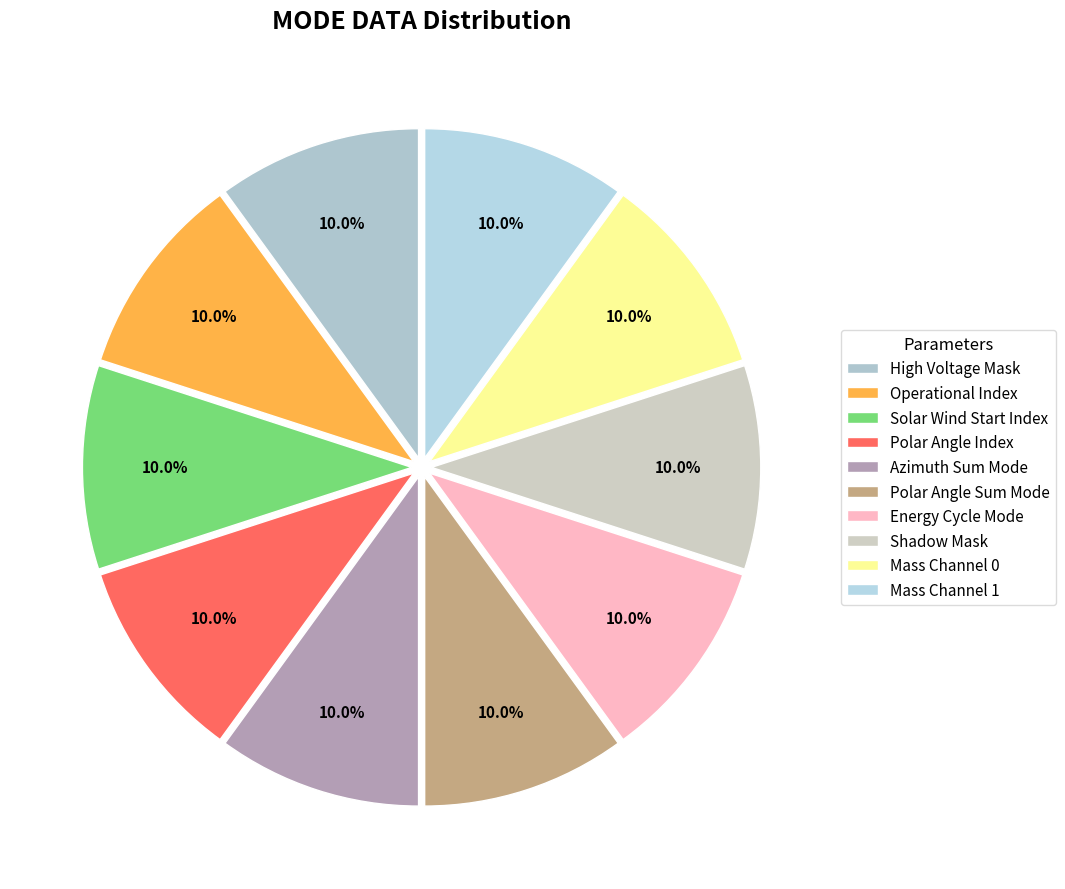

True or false: Energy Cycle Mode accounts for 1% of the total.

False